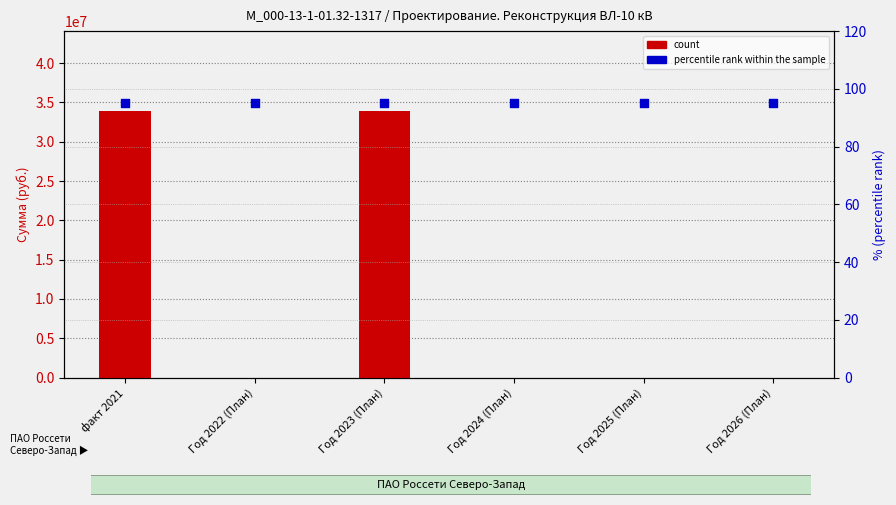

What are all the series names shown in the legend?

count, percentile rank within the sample